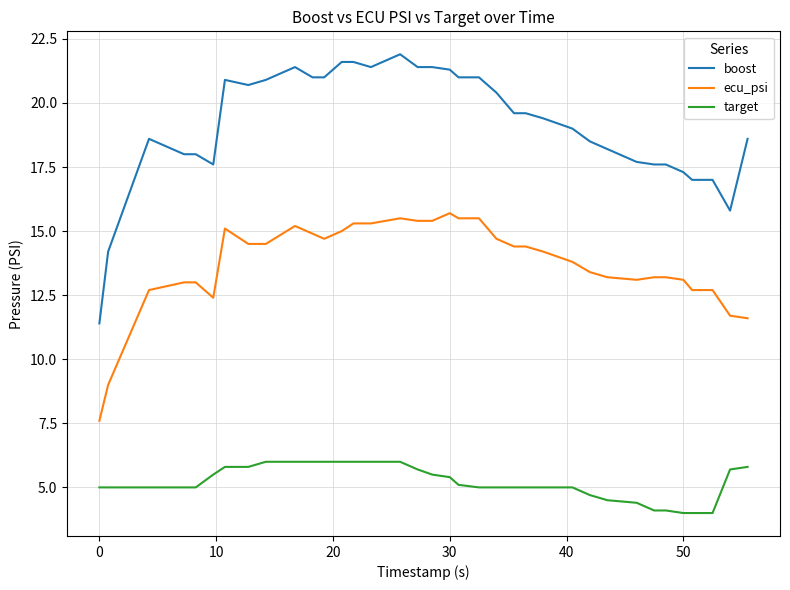

Reading left to right, what are all the values shown in this chart?

boost: 11.4	14.2	18.6	18.0	18.0	17.6	20.9	20.7	20.9	21.4	21.0	21.0	21.6	21.6	21.4	21.9	21.4	21.4	21.3	21.0	21.0	20.4	19.6	19.6	19.4	19.0	18.5	18.2	17.7	17.6	17.6	17.3	17.0	17.0	15.8	18.6
ecu_psi: 7.6	9.0	12.7	13.0	13.0	12.4	15.1	14.5	14.5	15.2	14.9	14.7	15.0	15.3	15.3	15.5	15.4	15.4	15.7	15.5	15.5	14.7	14.4	14.4	14.2	13.8	13.4	13.2	13.1	13.2	13.2	13.1	12.7	12.7	11.7	11.6
target: 5.0	5.0	5.0	5.0	5.0	5.5	5.8	5.8	6.0	6.0	6.0	6.0	6.0	6.0	6.0	6.0	5.7	5.5	5.4	5.1	5.0	5.0	5.0	5.0	5.0	5.0	4.7	4.5	4.4	4.1	4.1	4.0	4.0	4.0	5.7	5.8